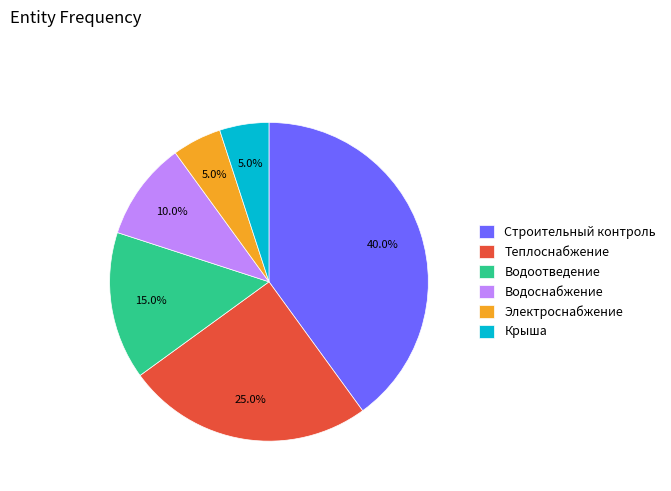

Does Теплоснабжение represent more than half of the total?

No